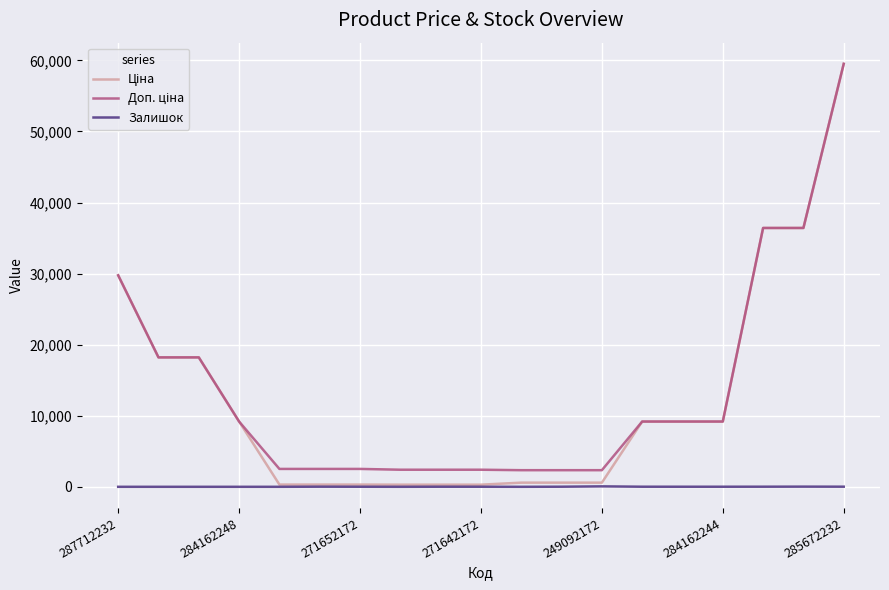

Which label corresponds to the smallest value in the chart?

287712232